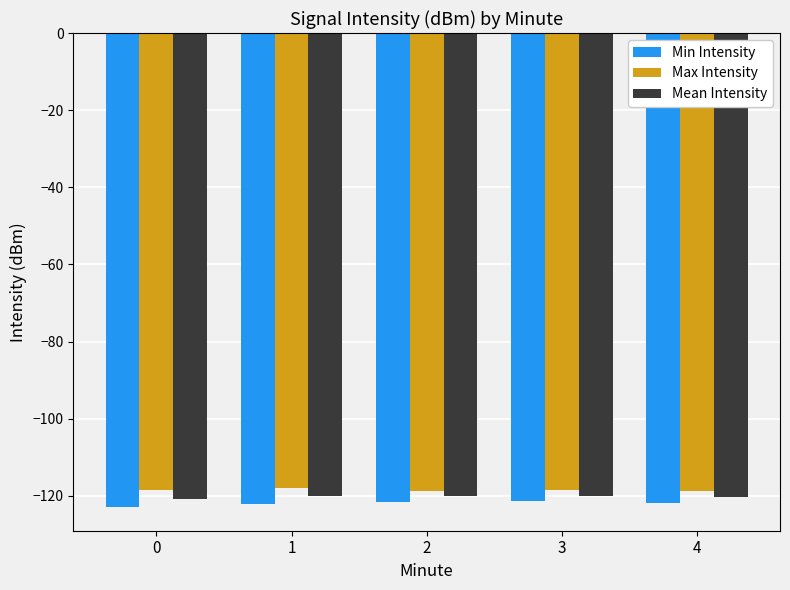

True or false: Max Intensity has a value of -118.6 at 0.

True